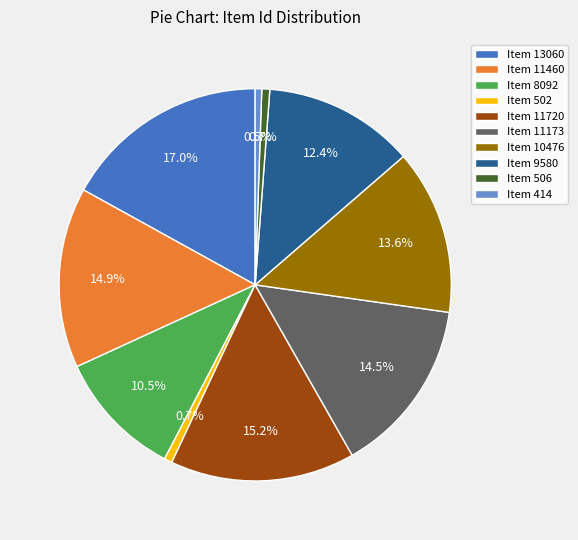

Which category has the biggest portion of the pie?

Item 13060